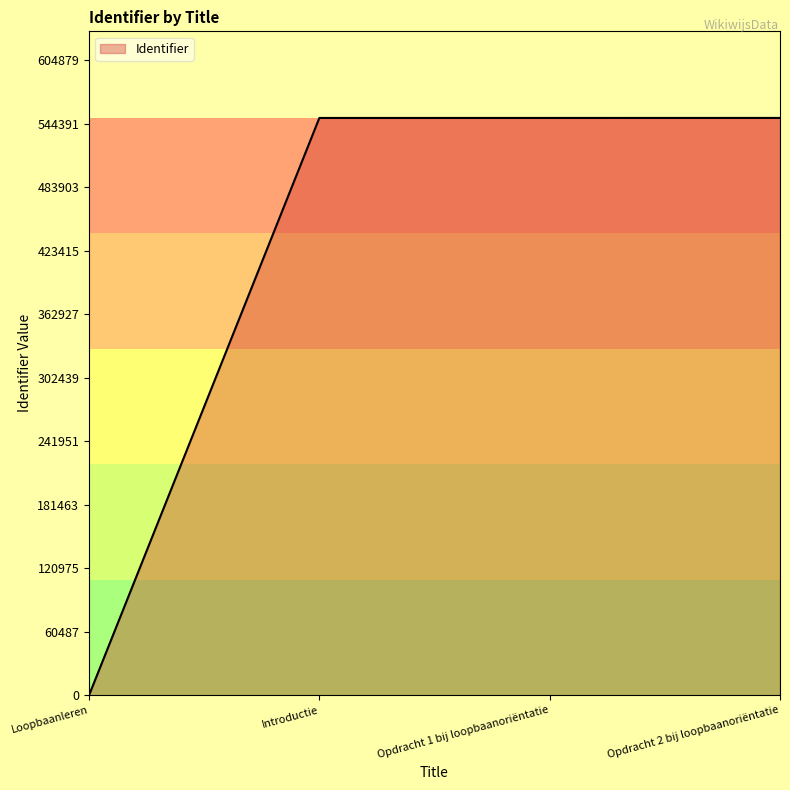

True or false: there are more than 2 points higher than both neighbors.

False